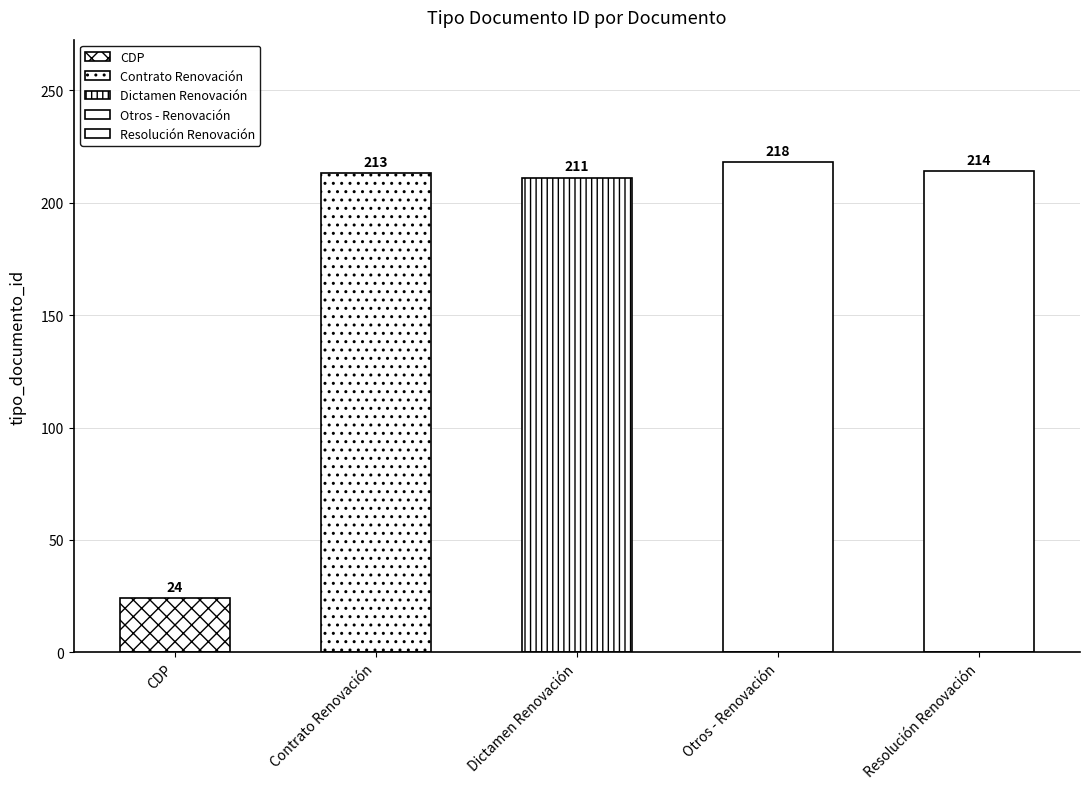

How many bars are there in total?

5